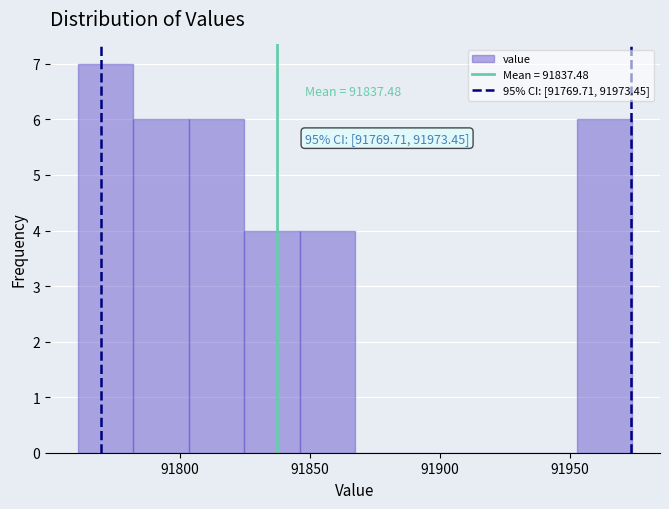

Which range on the x-axis has the tallest bar?

91760 to 91780